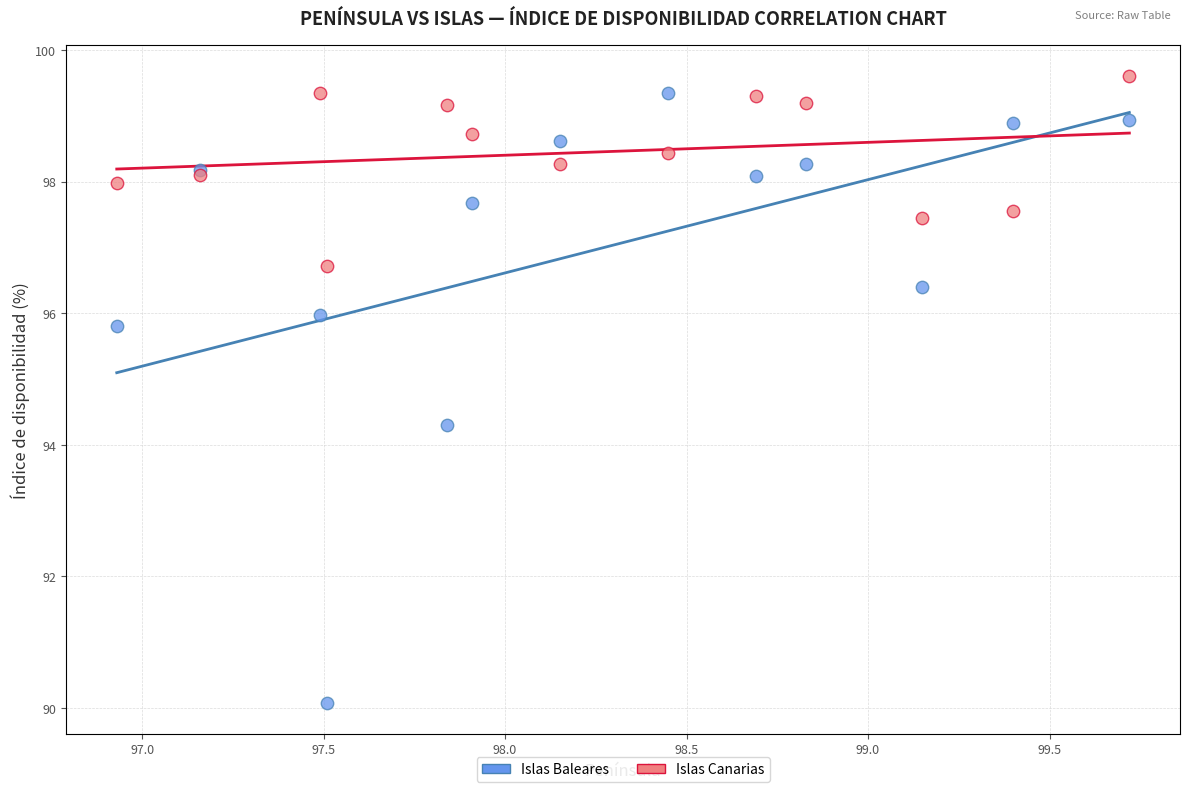

Which series has the largest Y range (max minus min)?

Islas Baleares